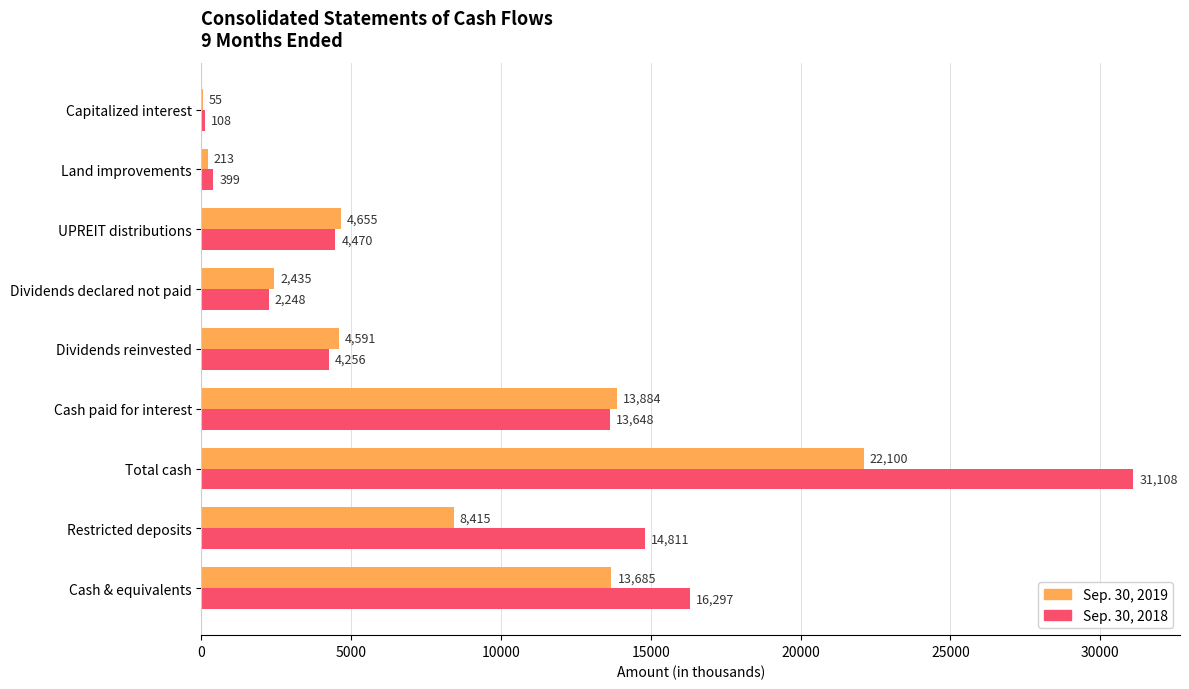

What is the approximate value of Sep. 30, 2018 at Restricted deposits, to the nearest 100?

14800